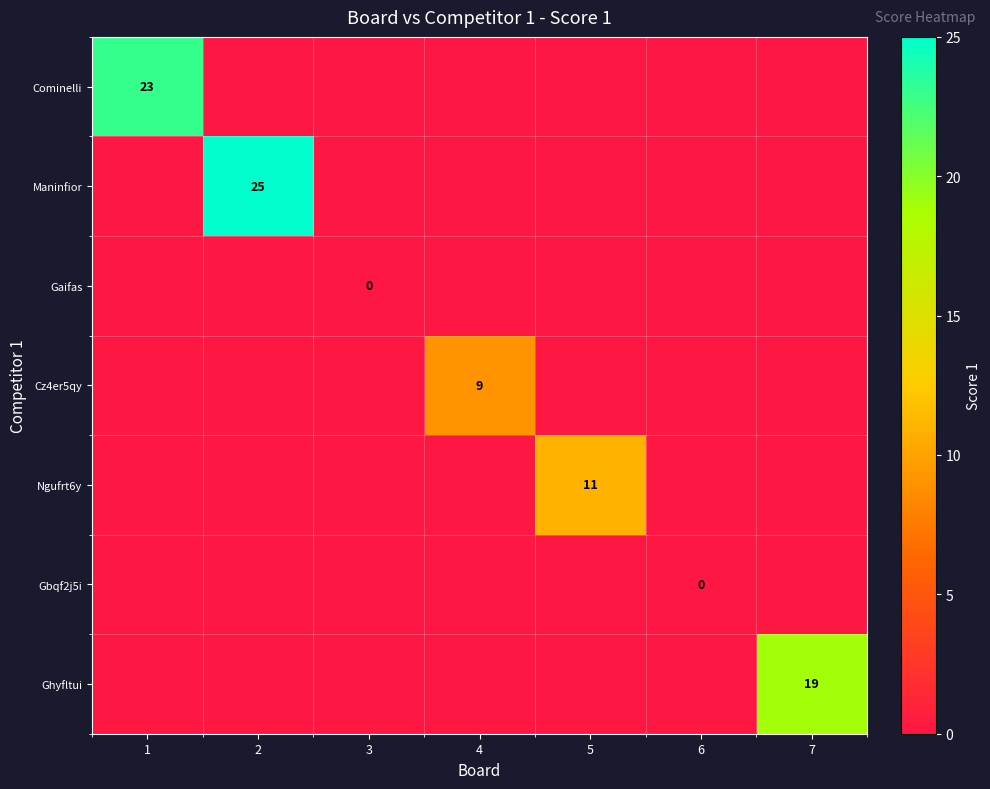

Which category has the highest value in the Cz4er5qy series?

4